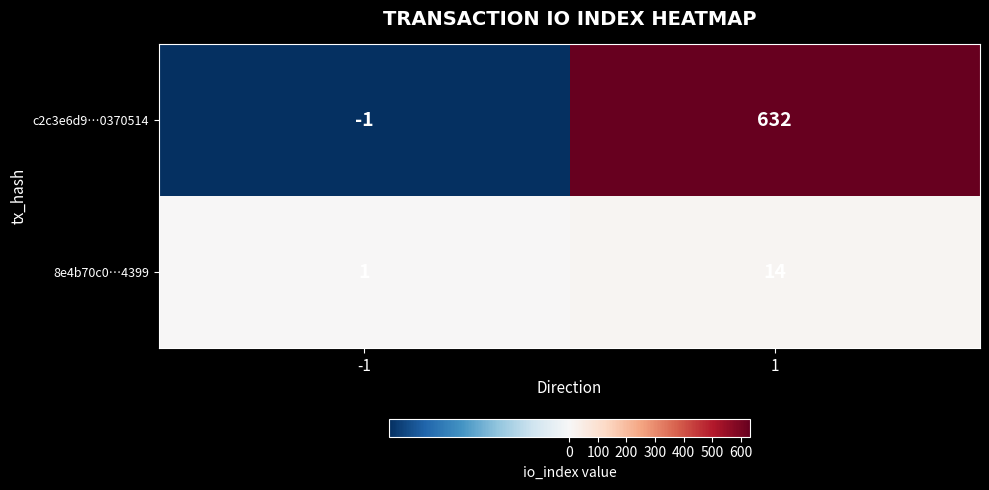

What is the greatest value displayed?

632